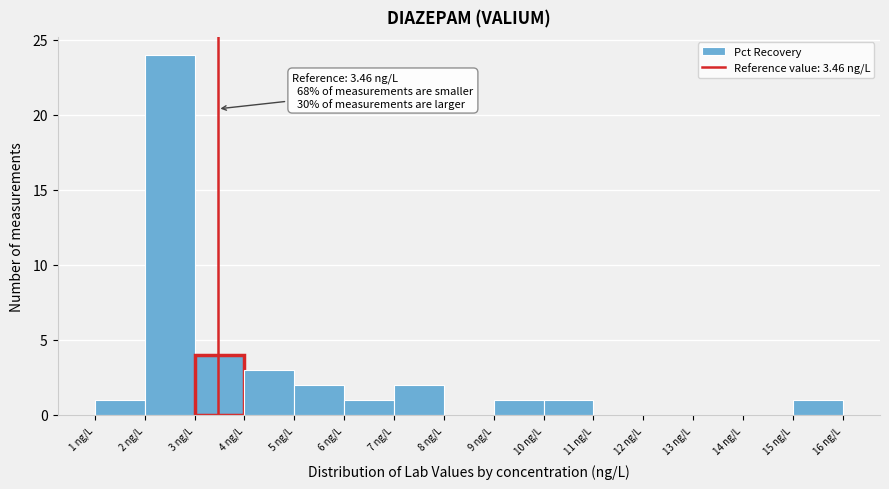

Over which range of the x-axis is the bar tallest?

2 to 3